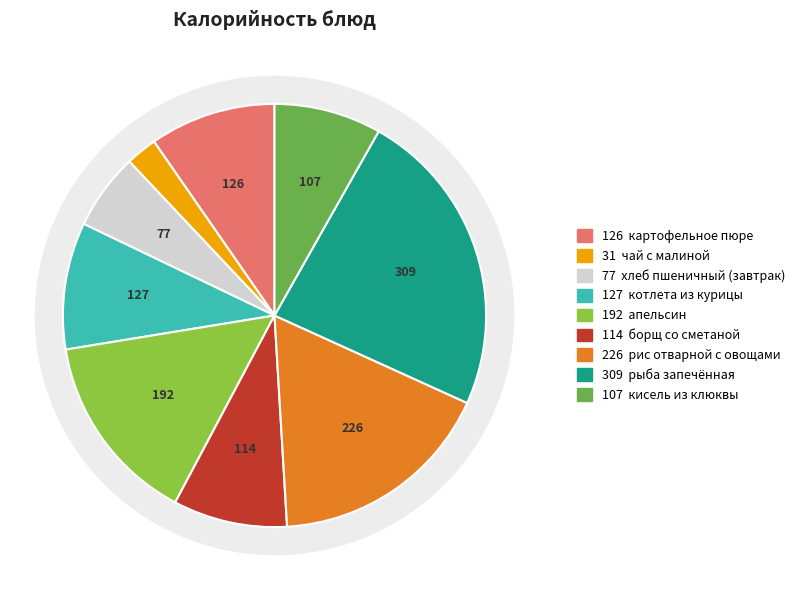

To the nearest percent, what is the combined percentage of апельсин and кисель из клюквы?

23%